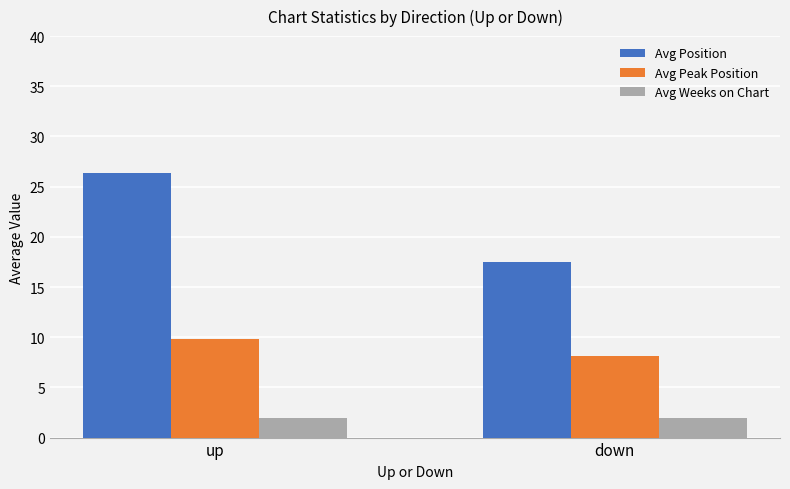

Rank the series by their average value, from lowest to highest.

Avg Weeks on Chart, Avg Peak Position, Avg Position